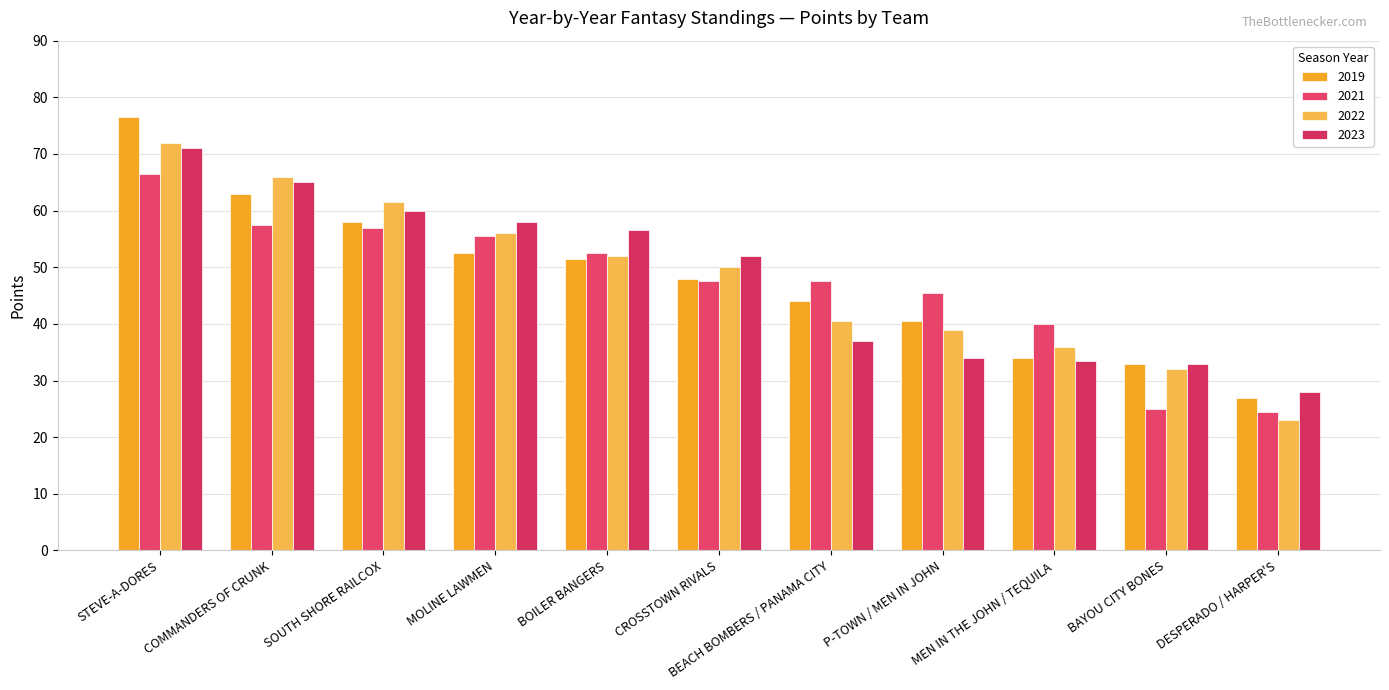

At which label does 2022 first exceed 50?

STEVE-A-DORES